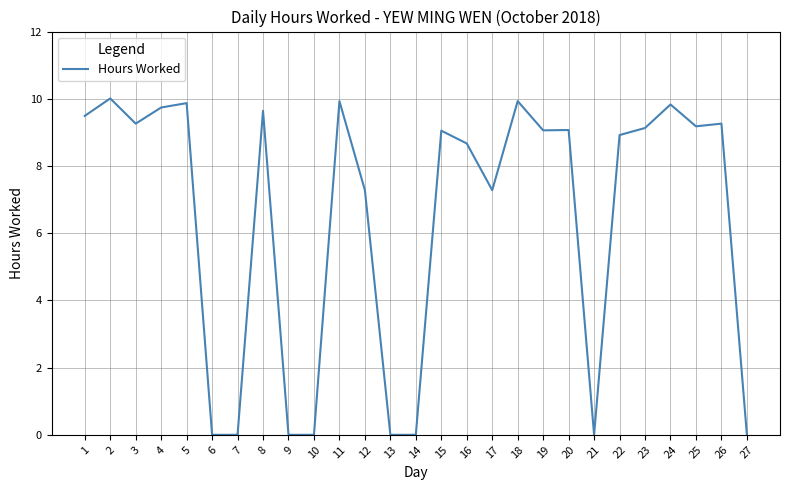

The value at 25 is 13.5. True or false?

False